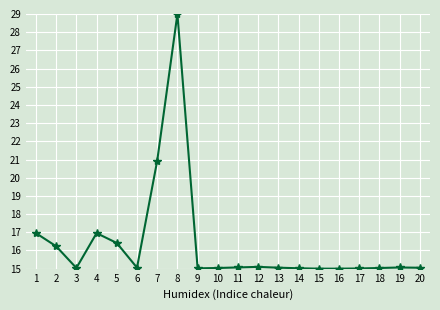

At which category does the data reach its first local valley?

3